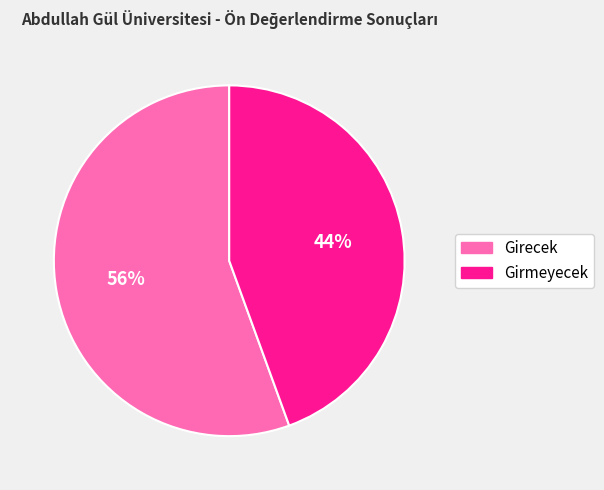

Is there a majority slice in this chart?

Yes